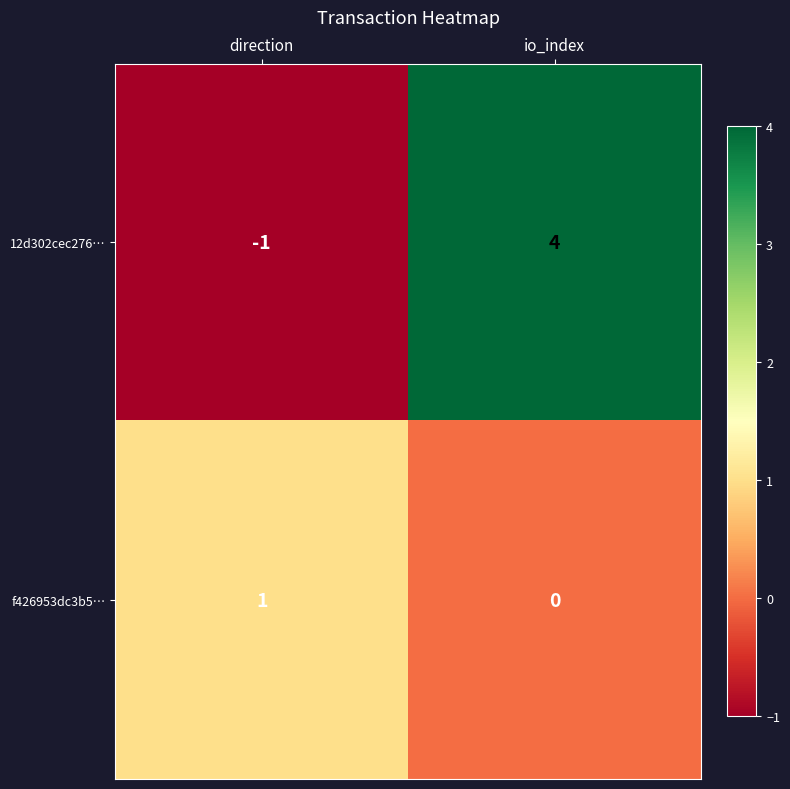

List the series in order of their peak value, lowest first.

f426953dc3b5…, 12d302cec276…